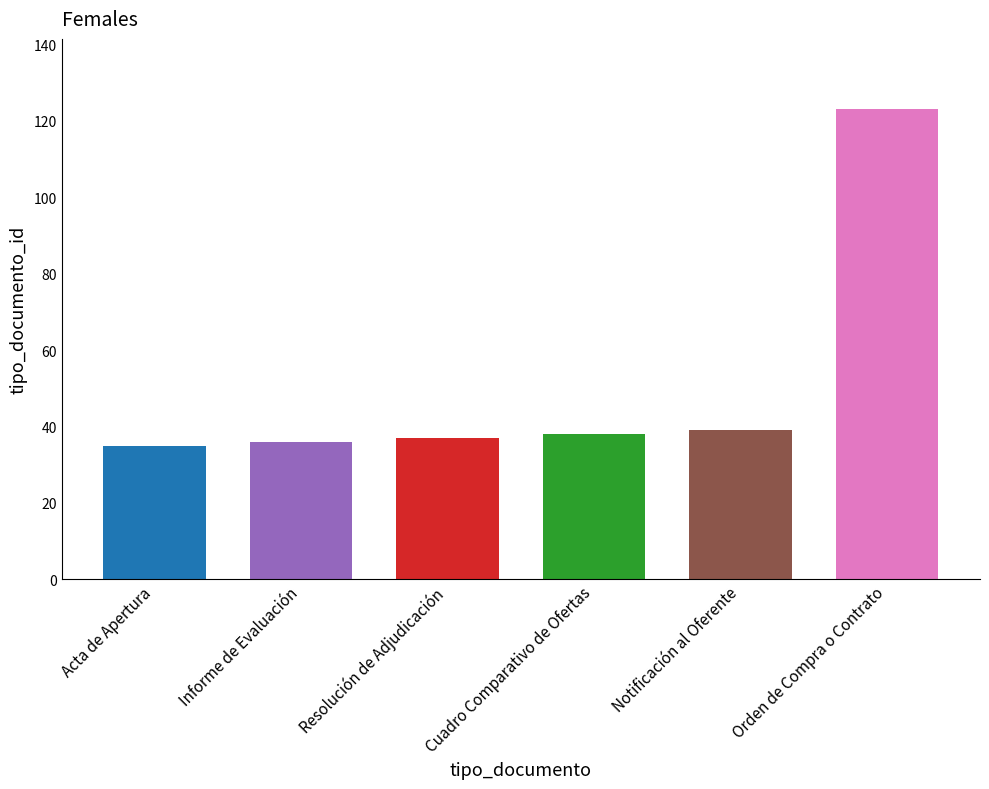

What is the label of the 1st bar from the right?

Orden de Compra o Contrato